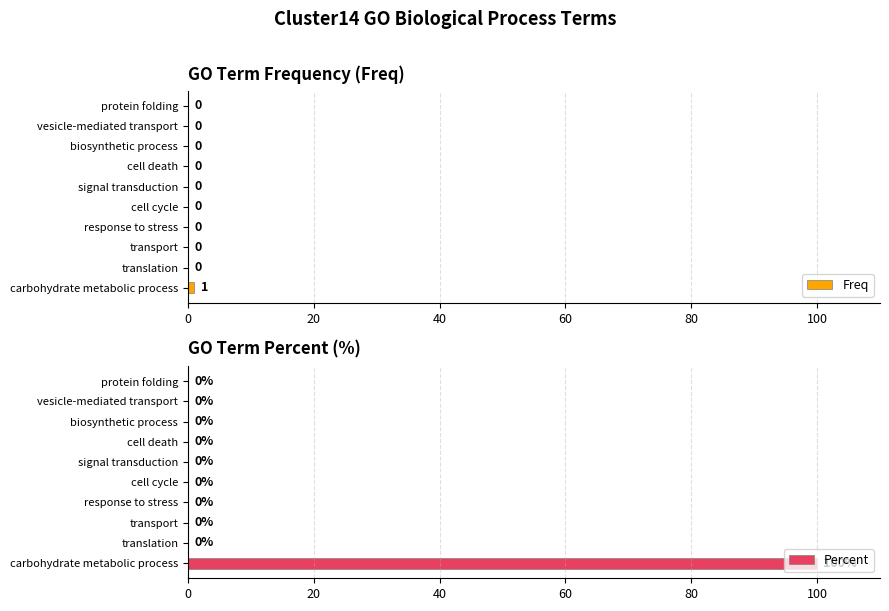

How many bars are there in each group?

2